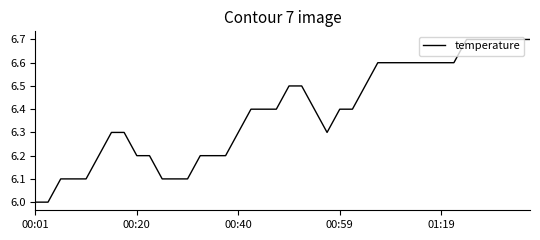

What is the smallest value displayed?

6.0